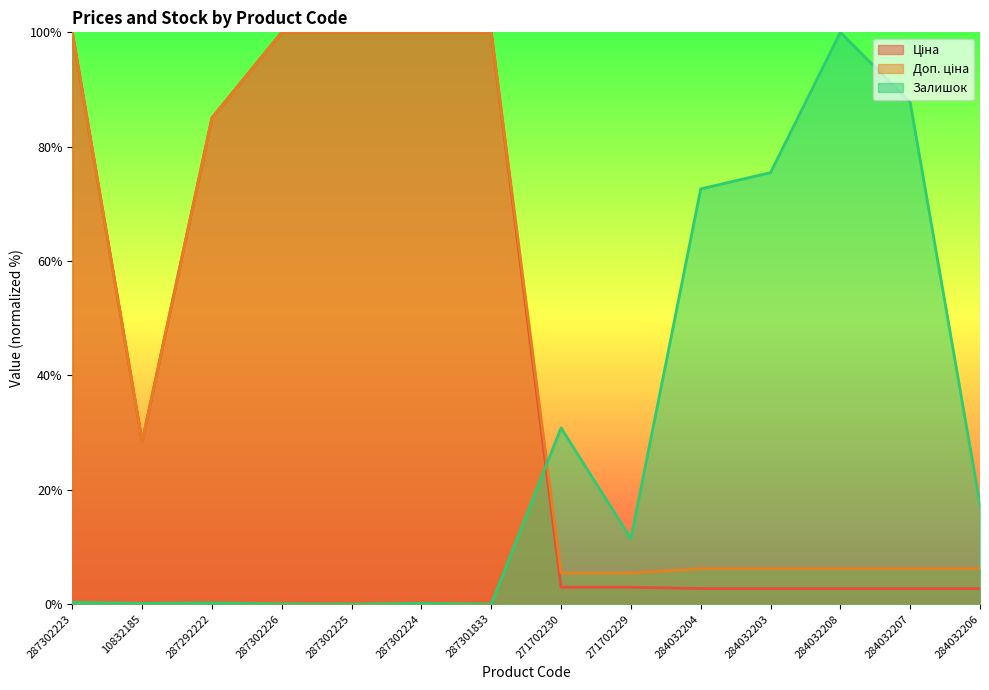

True or false: Доп. ціна and Ціна intersect in this chart.

False